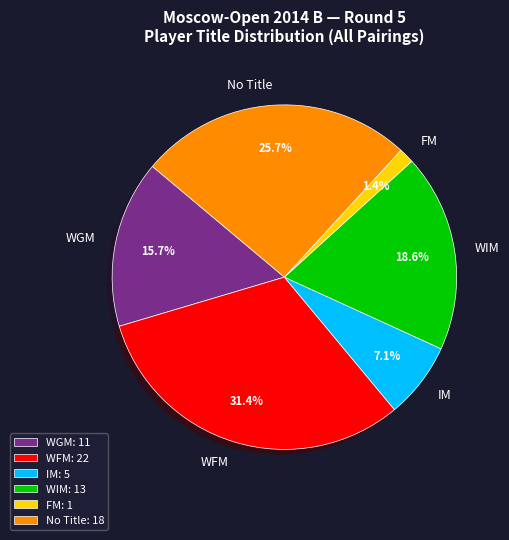

Between WGM and IM, which is larger?

WGM